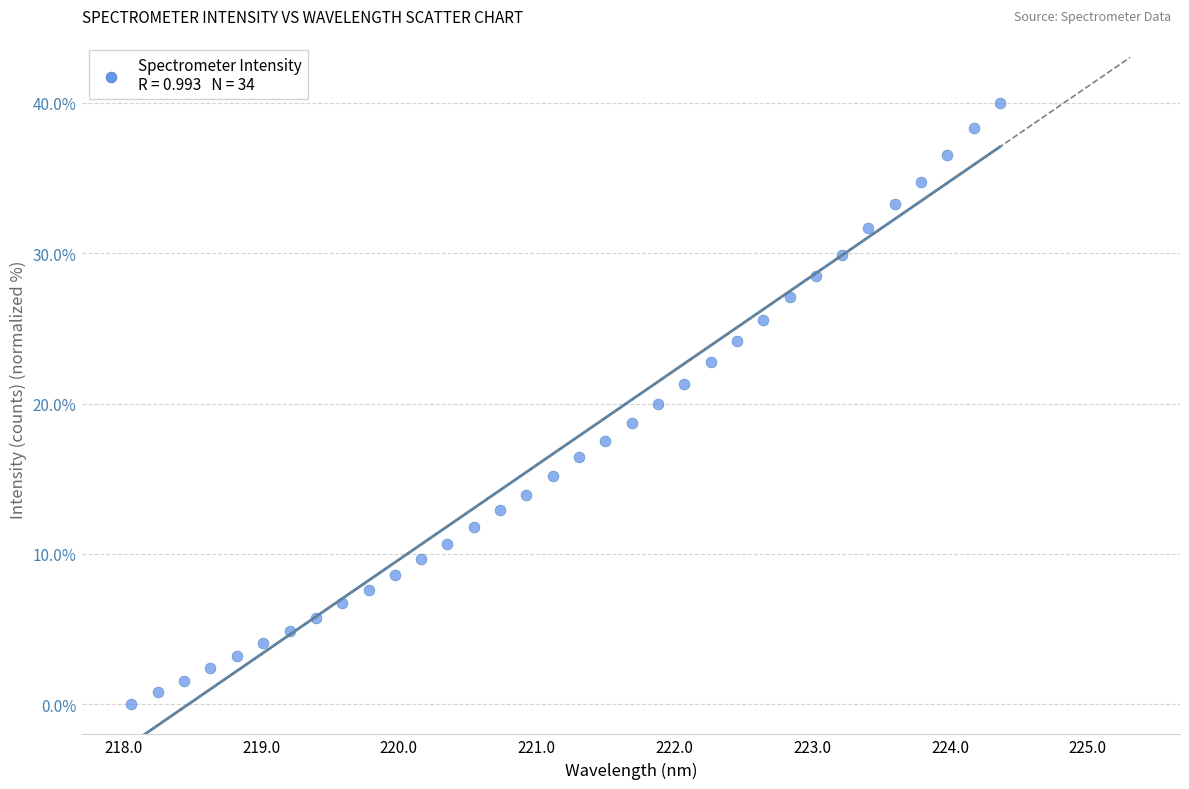

What is the range of X values (max minus min)?

6.3